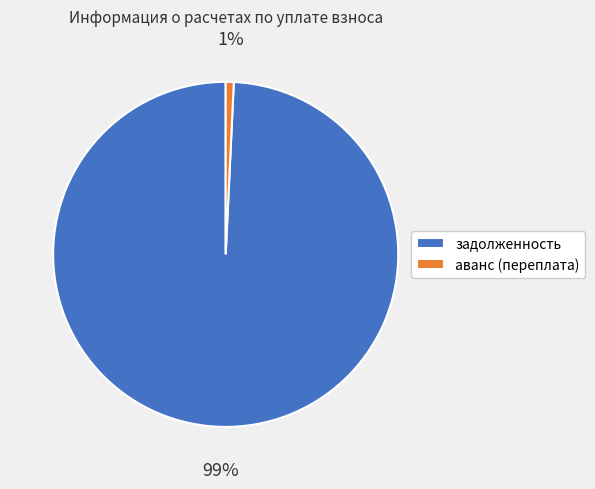

The задолженность slice represents 99% of the pie. True or false?

True